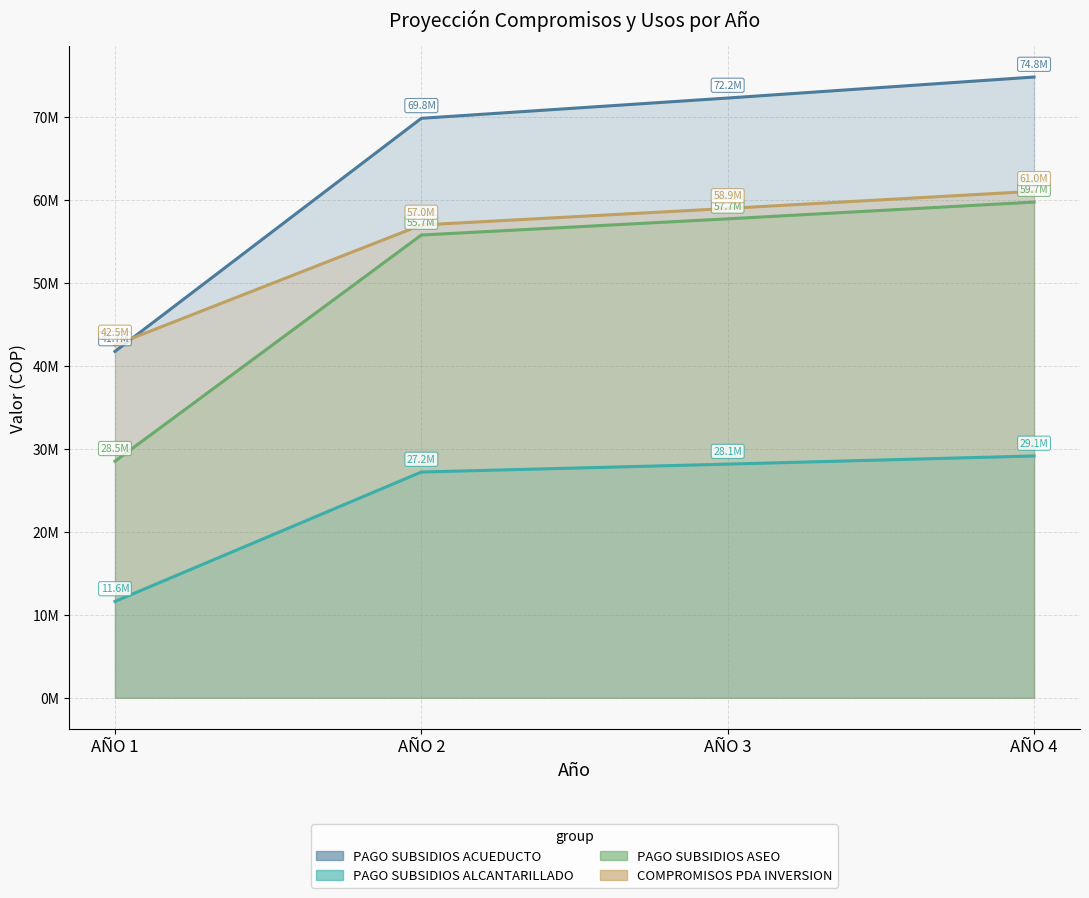

True or false: PAGO SUBSIDIOS ASEO and COMPROMISOS PDA INVERSION intersect in this chart.

False